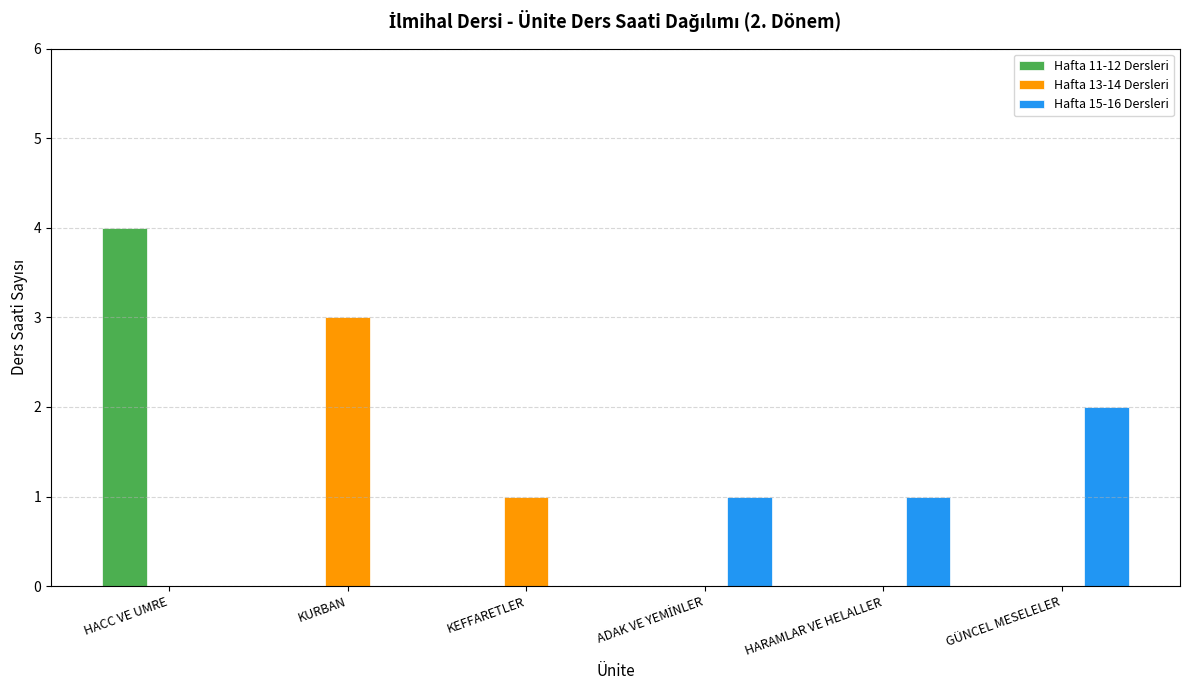

What is the highest value of the Hafta 11-12 Dersleri series?

4